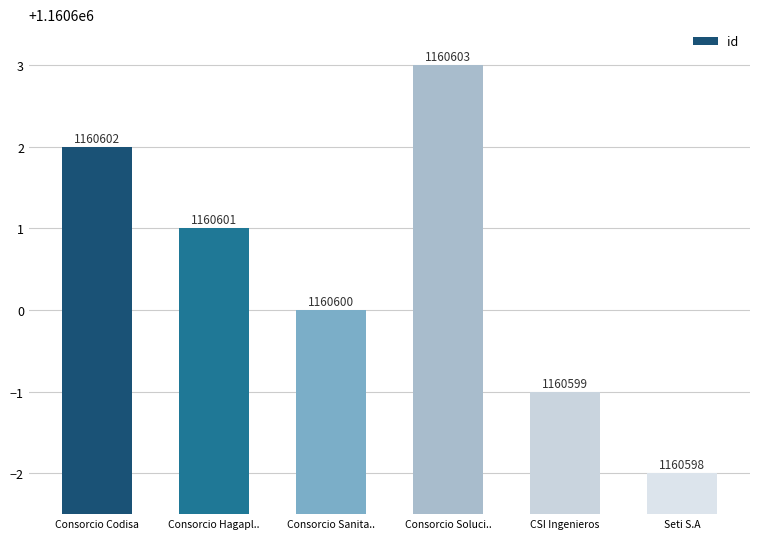

What is the difference between the maximum and second lowest values?

4